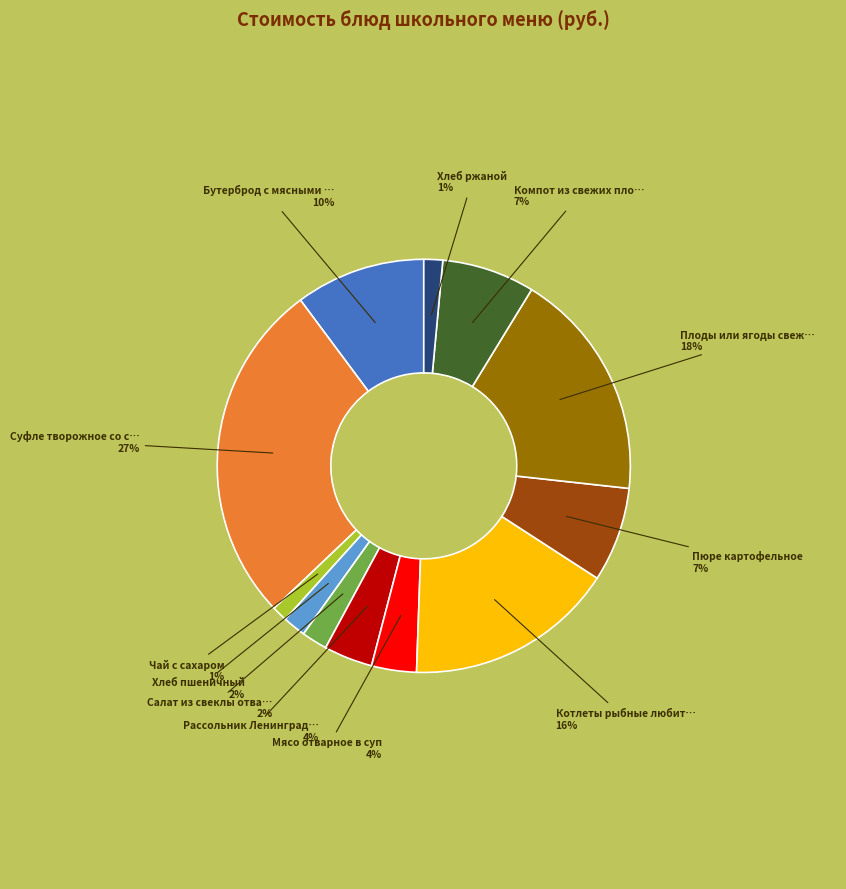

To the nearest percent, what is the average slice percentage?

8%